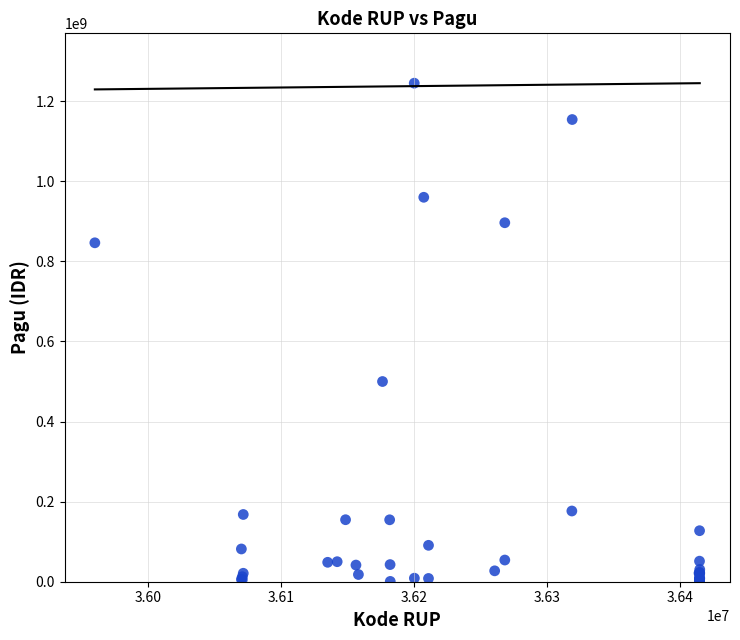

What Y value in the scatter plot is closest to 622840000?

499932000